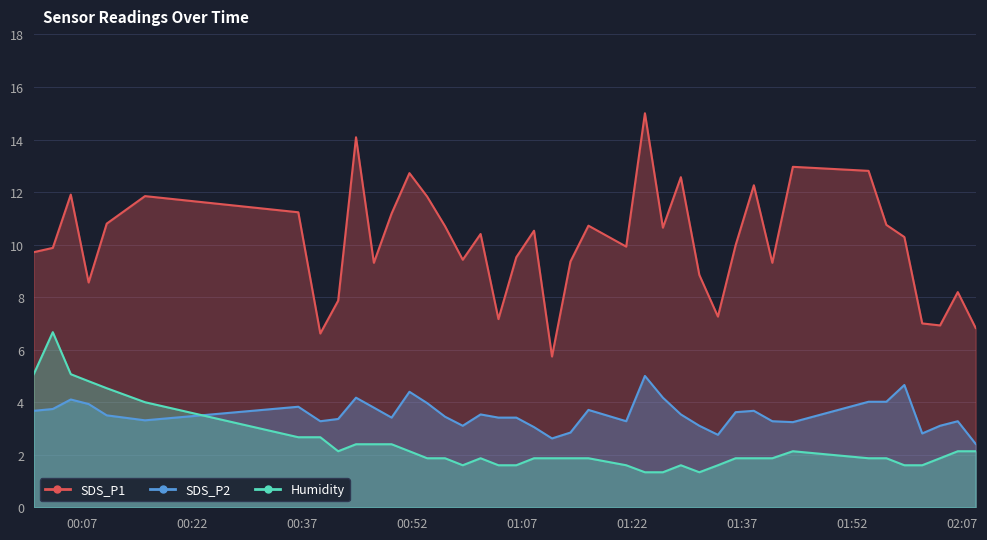

The value of Humidity at 2022/01/28 02:06:26 is 3.2. True or false?

False